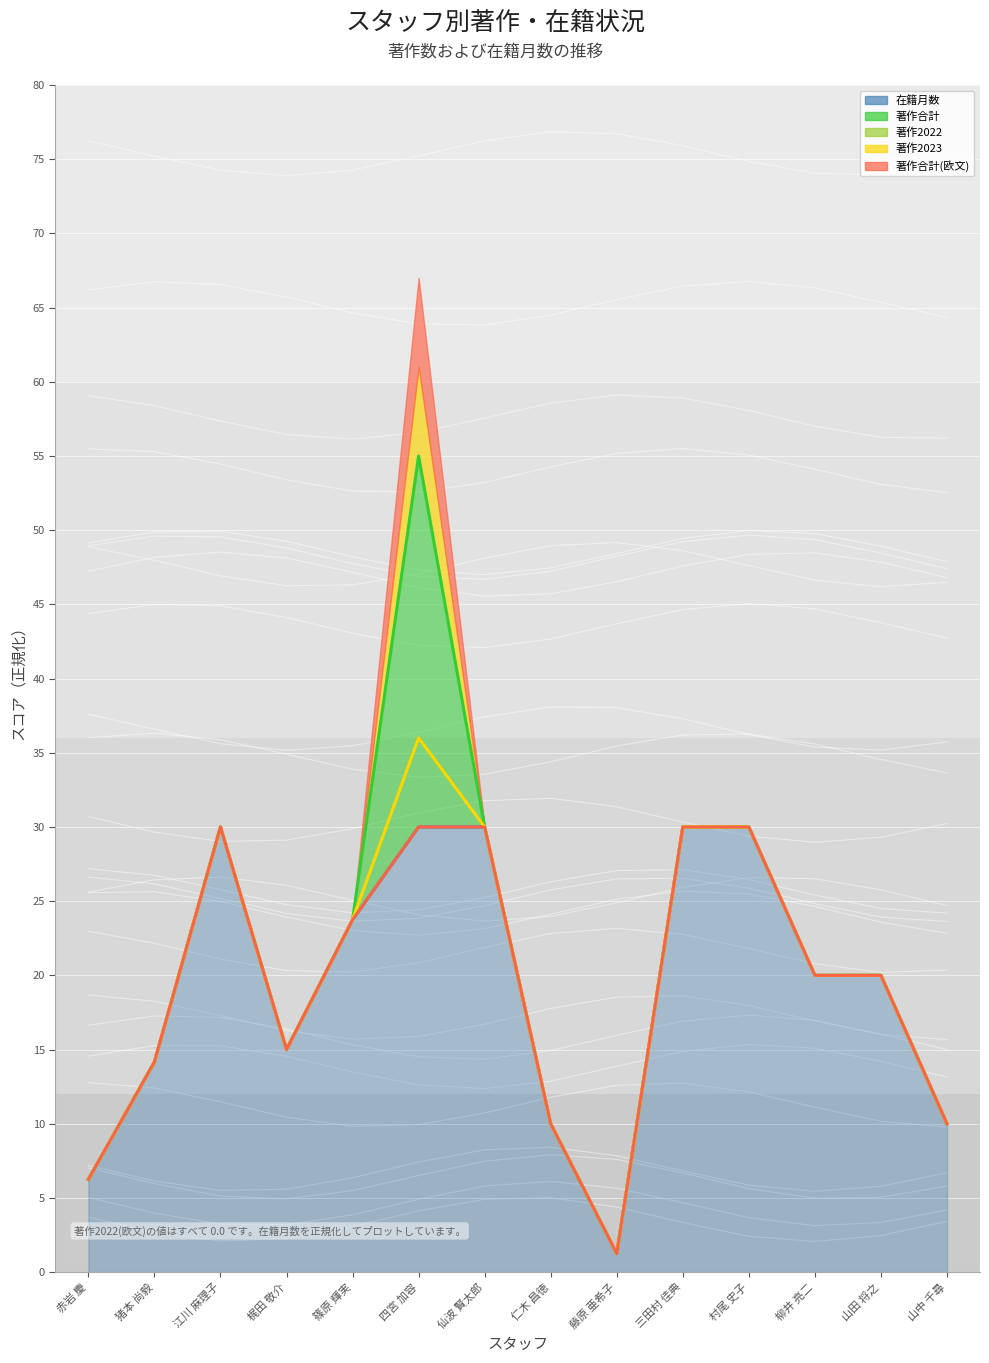

Which series has the widest spread of values?

著作合計